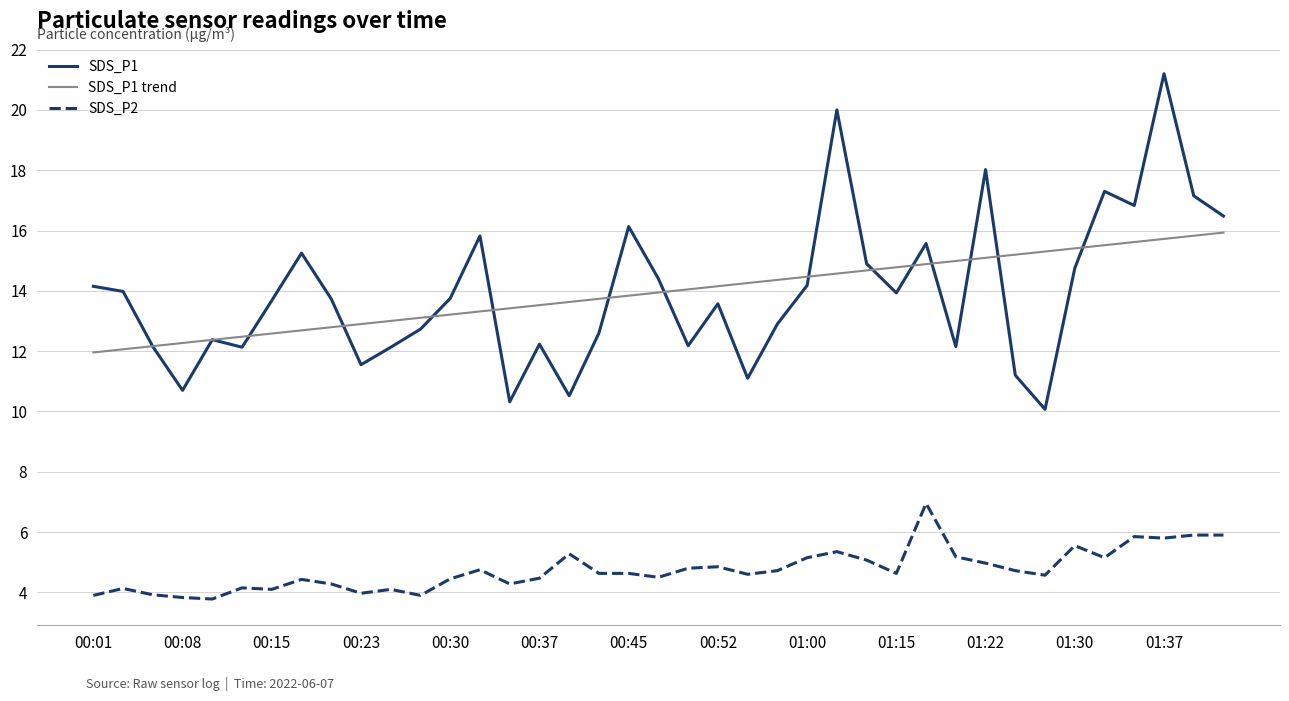

List the series in order of their peak value, highest first.

SDS_P1, SDS_P1 trend, SDS_P2